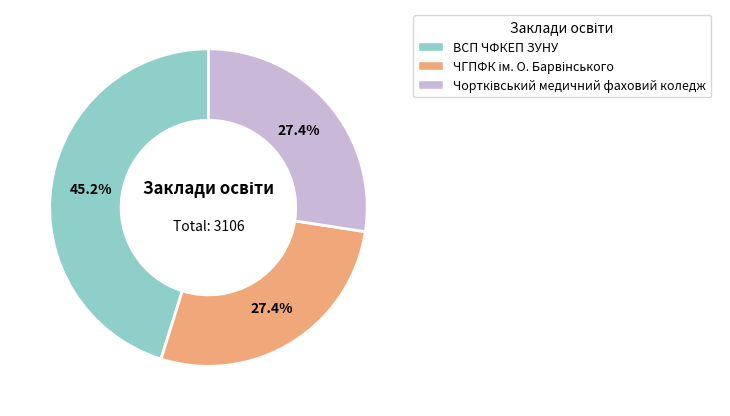

What percentage is NOT represented by ВСП ЧФКЕП ЗУНУ?

54.8%